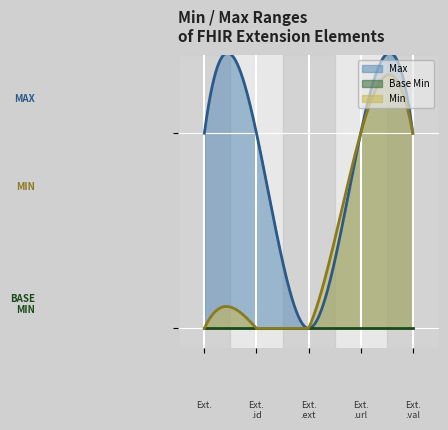

True or false: Max and Base Min intersect in this chart.

False